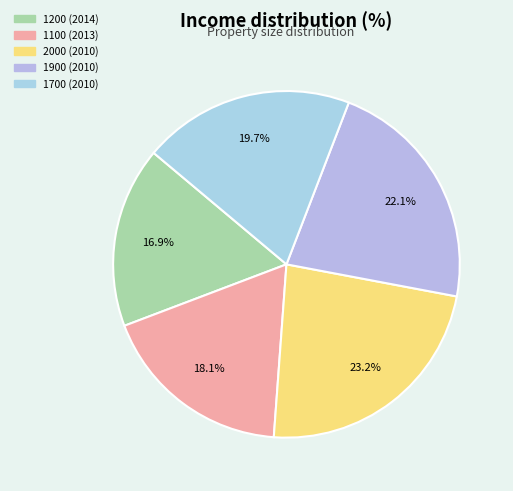

What percentage is the 1700 (2010) slice, to the nearest percent?

20%